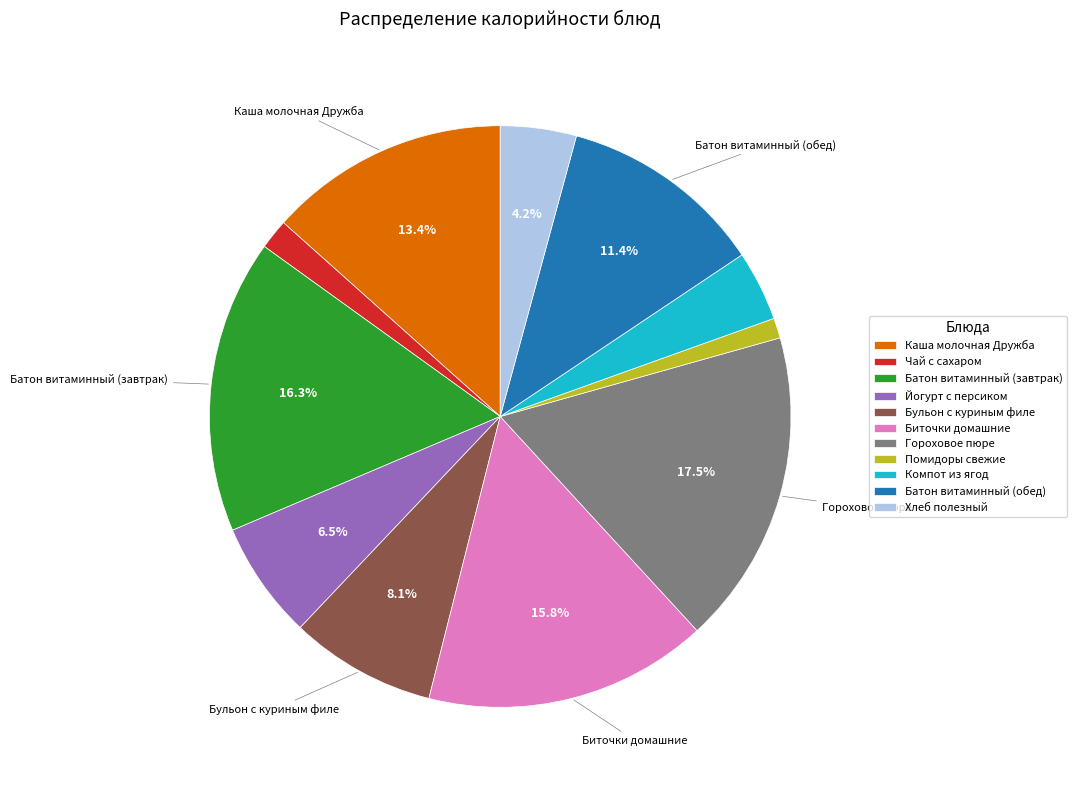

How many segments does this pie chart have?

11